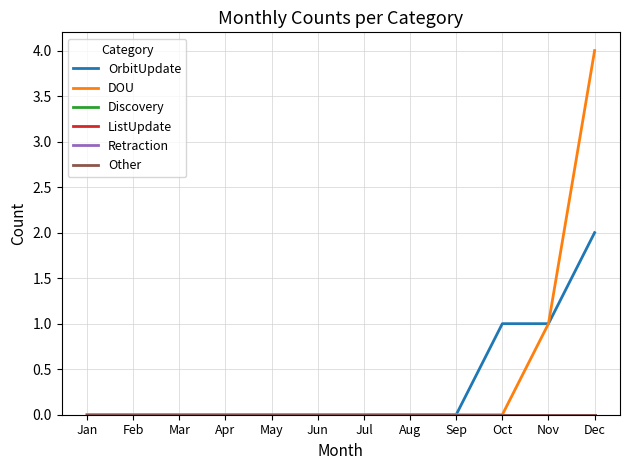

True or false: Discovery and OrbitUpdate intersect in this chart.

False